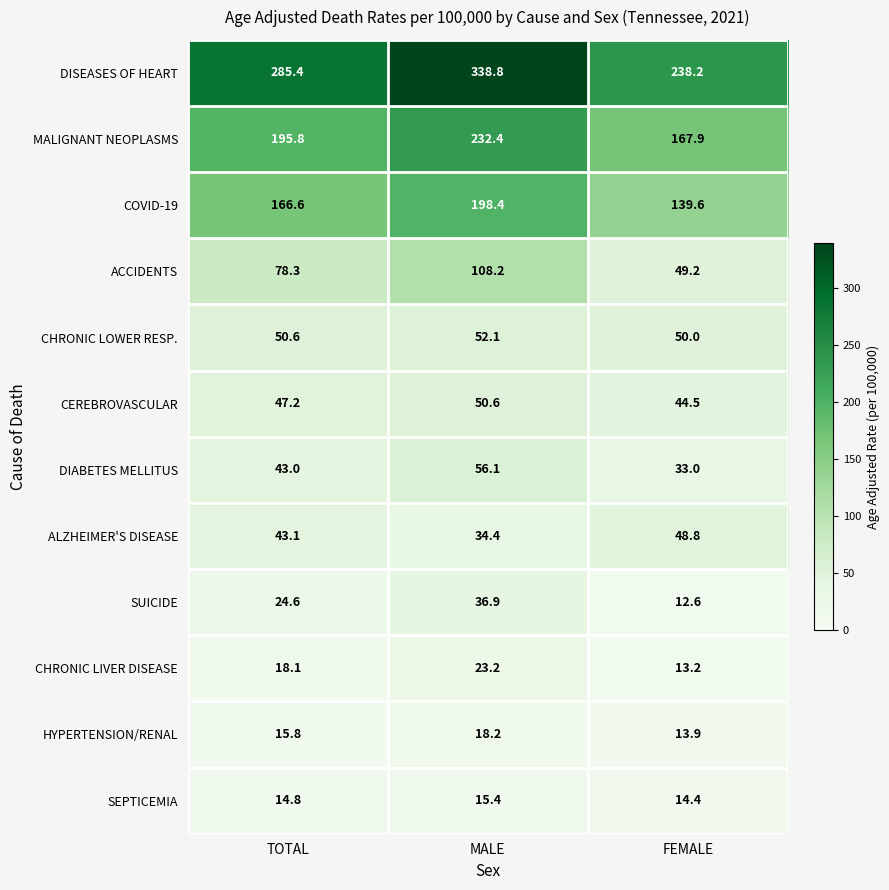

How many data points does each series have?

3